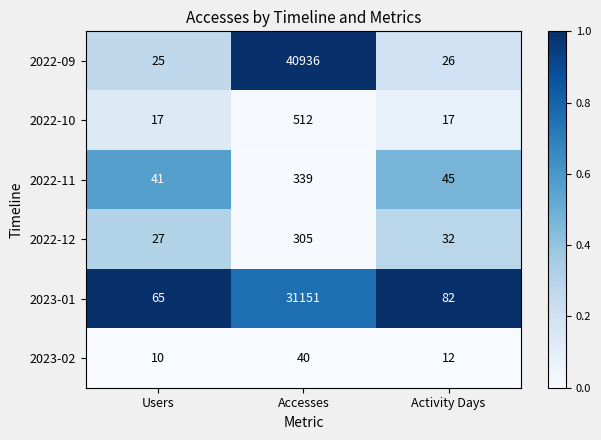

At which label does 2023-01 first exceed 82?

Accesses